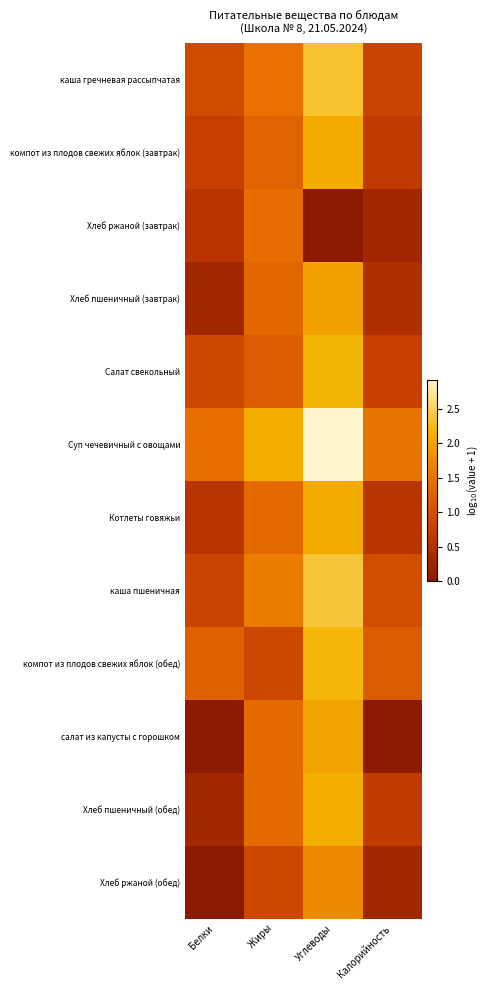

How many series are shown in this chart?

12